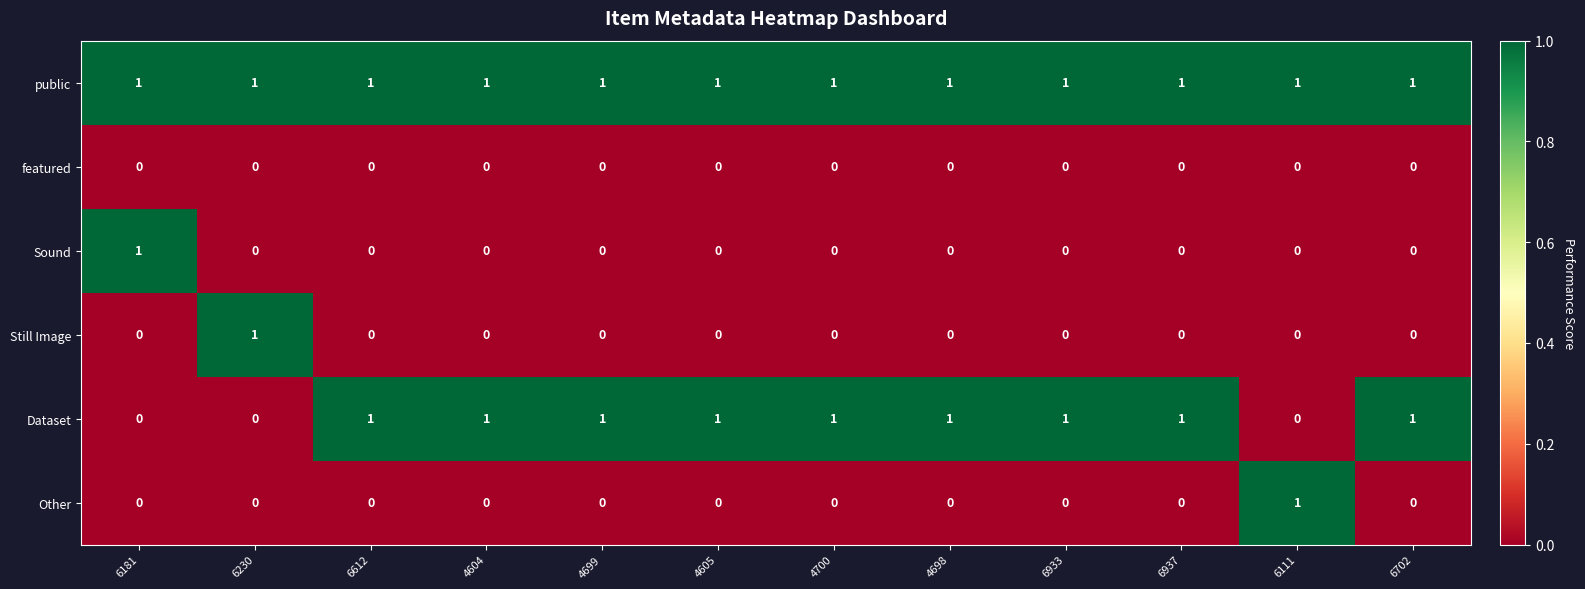

At how many categories does at least one series exceed 0?

12